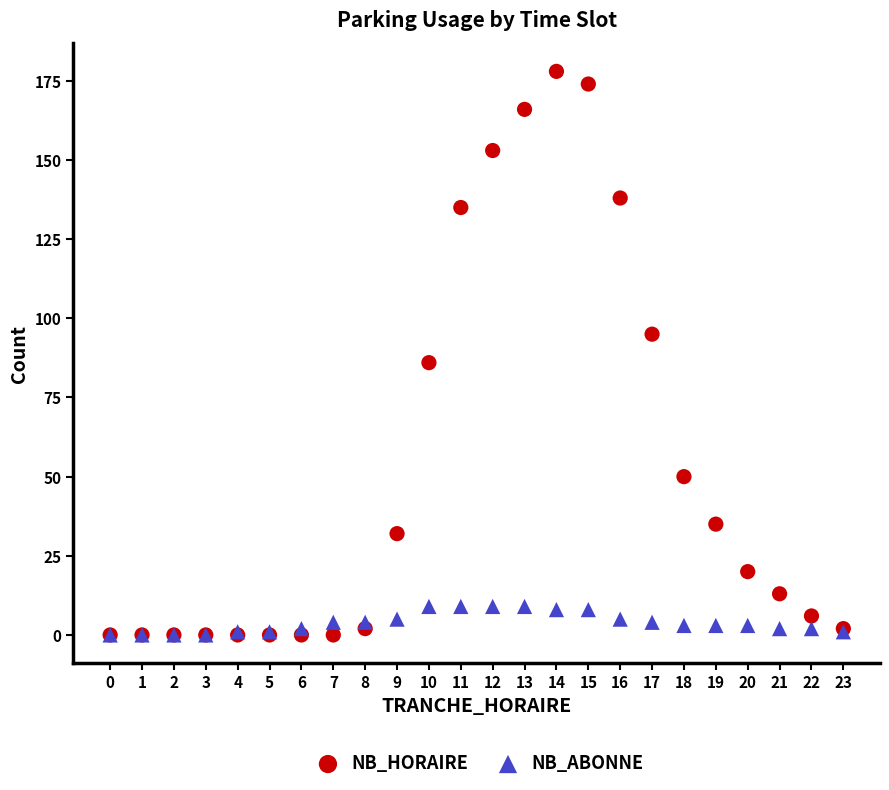

Which series has the widest spread of Y values?

NB_HORAIRE